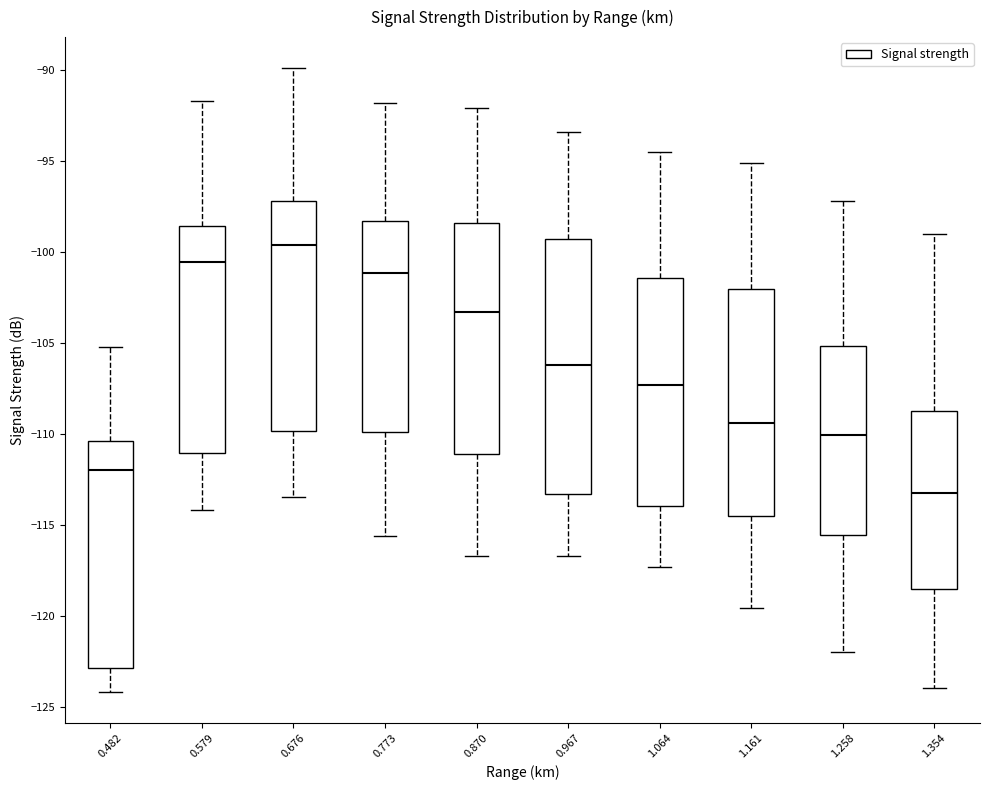

Where is the lower edge of the box at x = 0.773 on the y-axis? The values are not printed on the chart, so give them approximately, as read against the axis.

-110.0